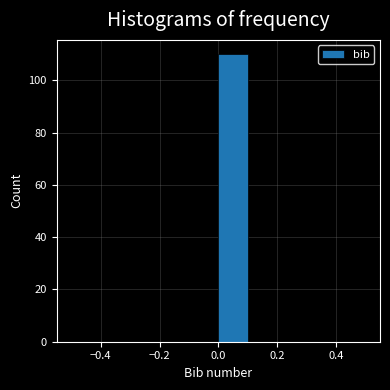

What is the height of the bar covering 0.0 to 0.1 on the x-axis? The values are not printed on the chart, so give them approximately, as read against the axis.

110